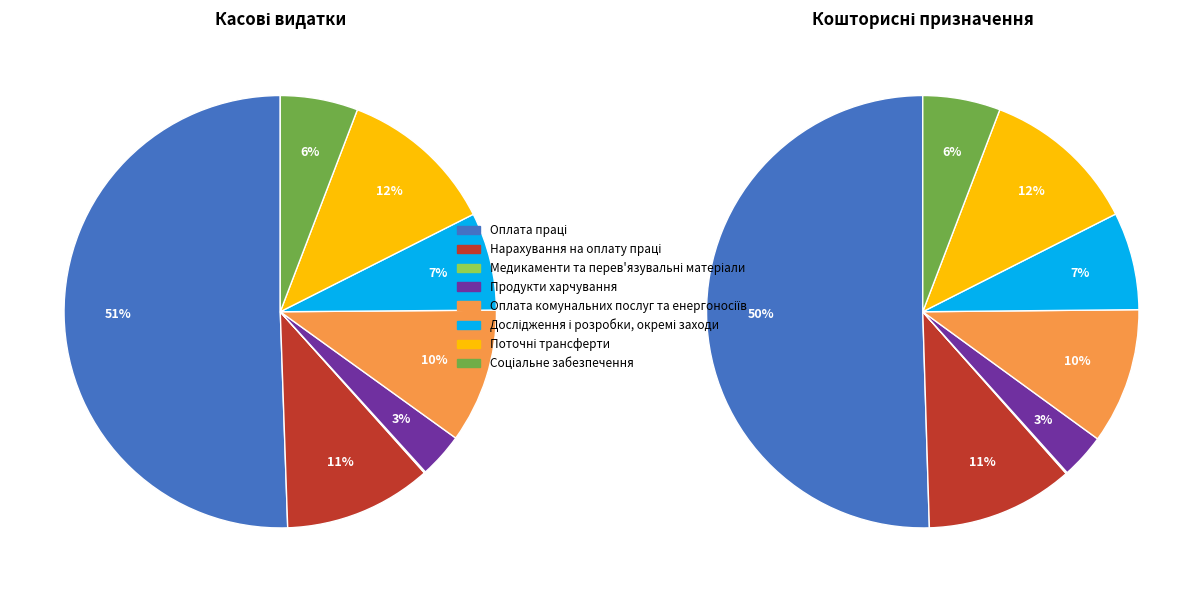

What percentage is the Нарахування на оплату праці slice, to the nearest percent?

11%